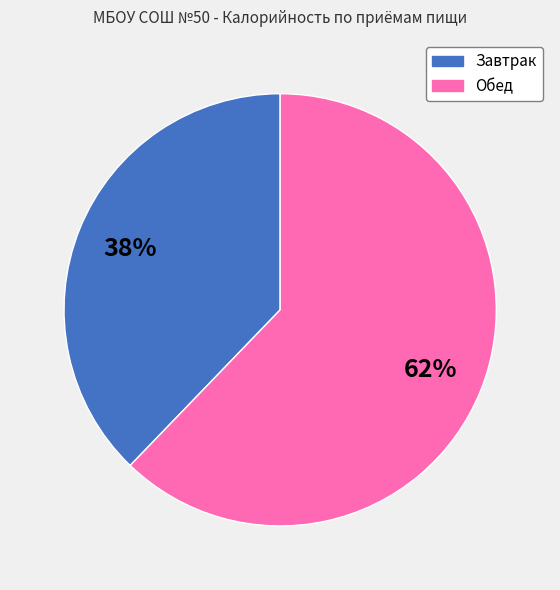

Rank the categories by value from lowest to highest.

Завтрак, Обед